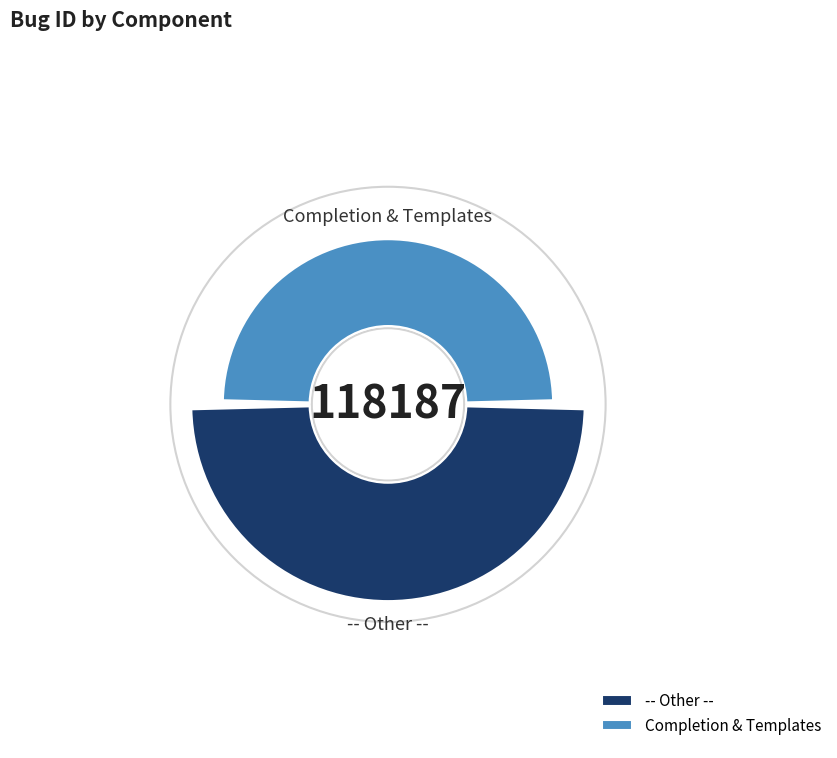

What is the ratio of the value at Completion & Templates to the value at -- Other --?

0.7